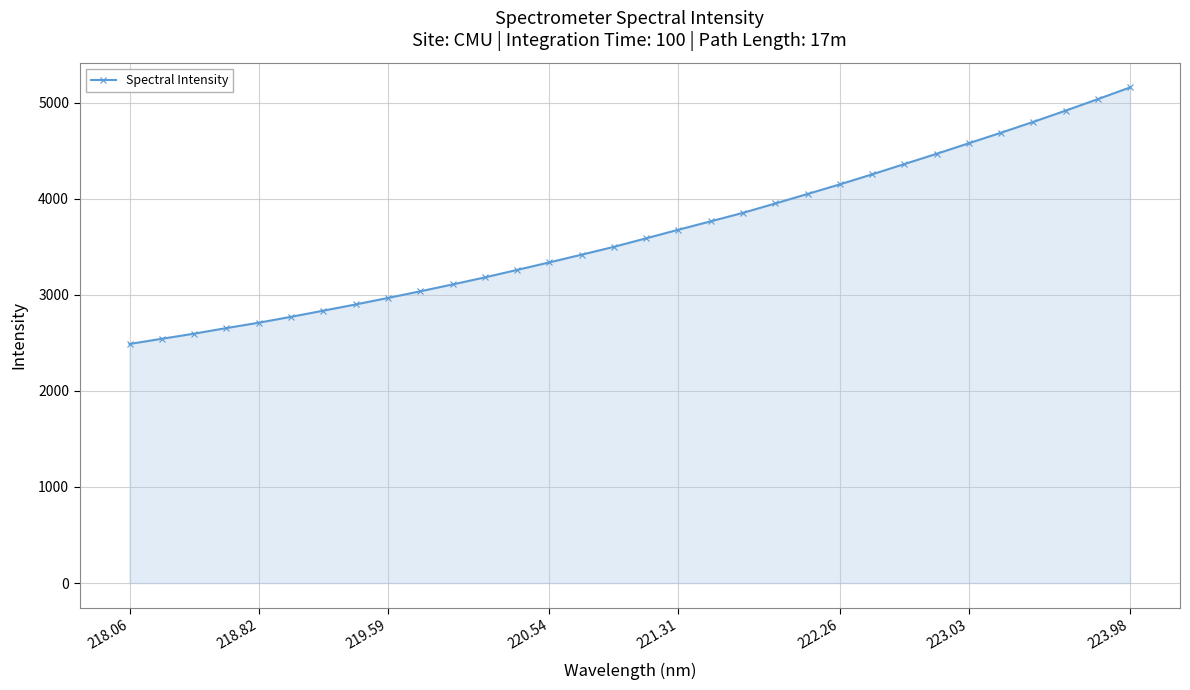

What is the greatest value displayed?

5160.2